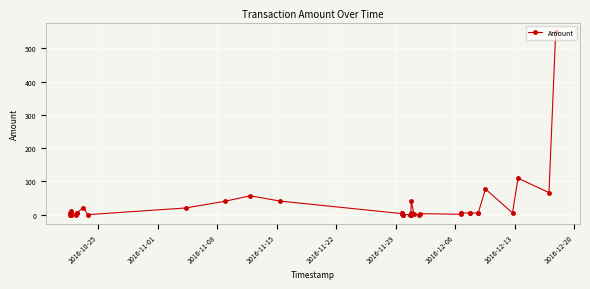

How many lines are shown in the chart?

1